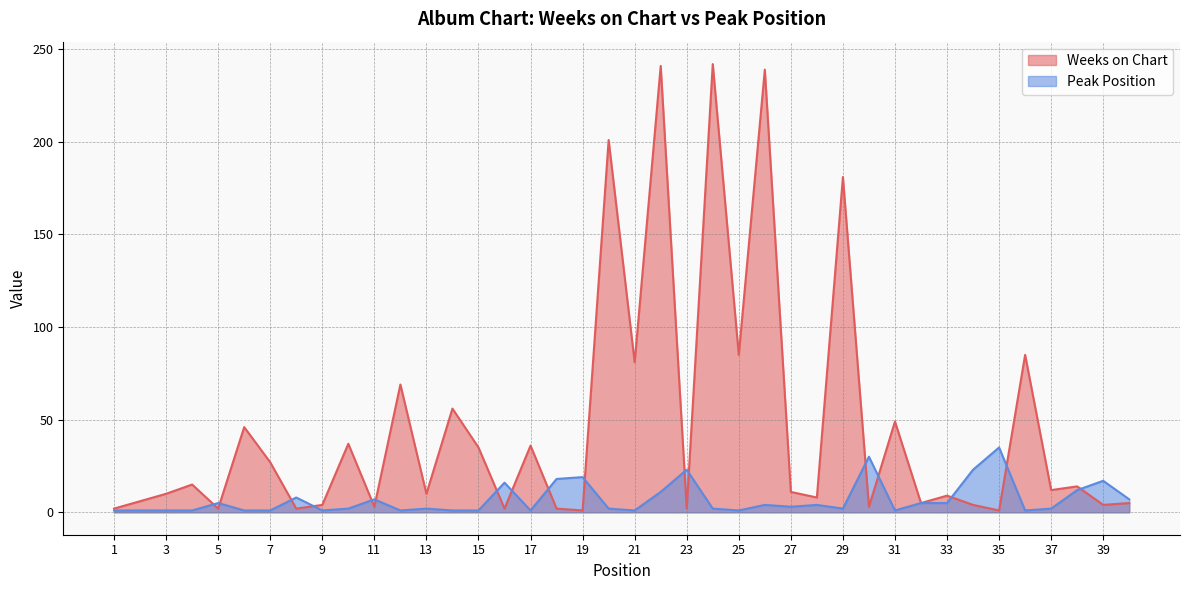

What is the difference between the highest and lowest values at 31?

48